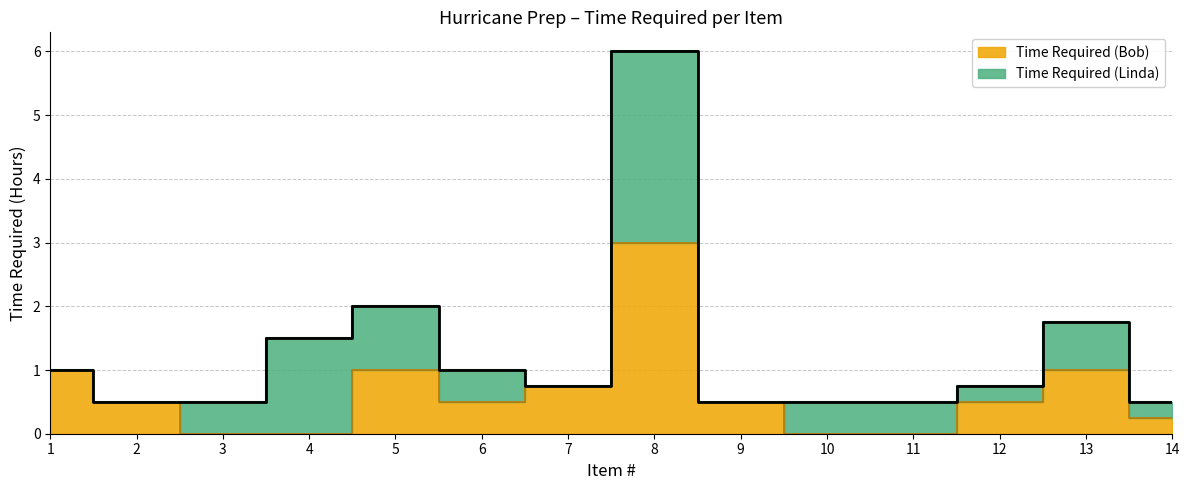

Read the value at 6.

0.5